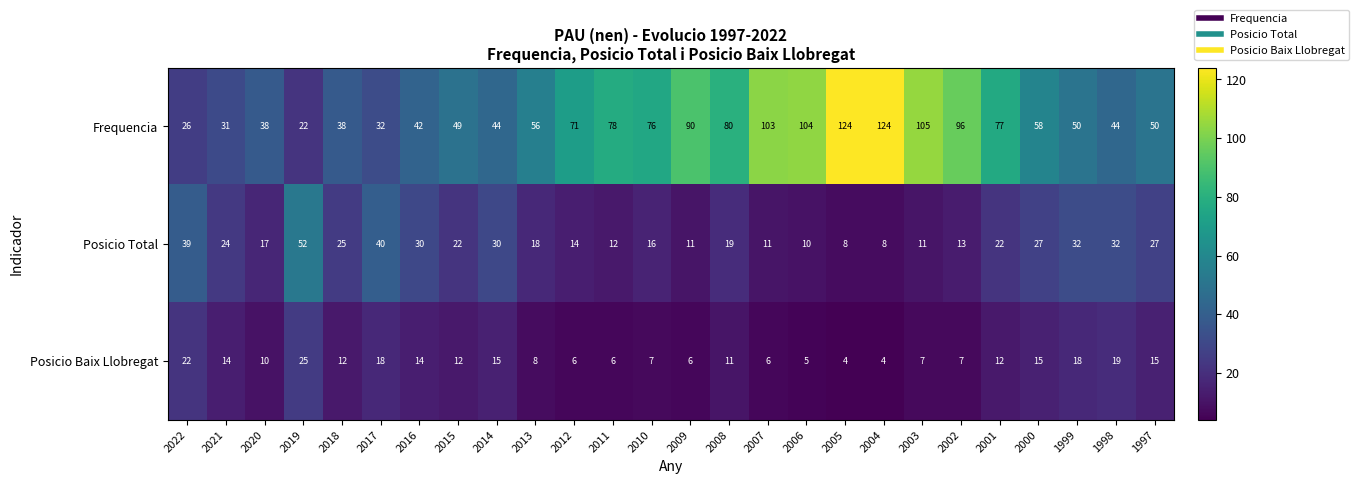

At which label does Posicio Baix Llobregat first exceed 12?

2022